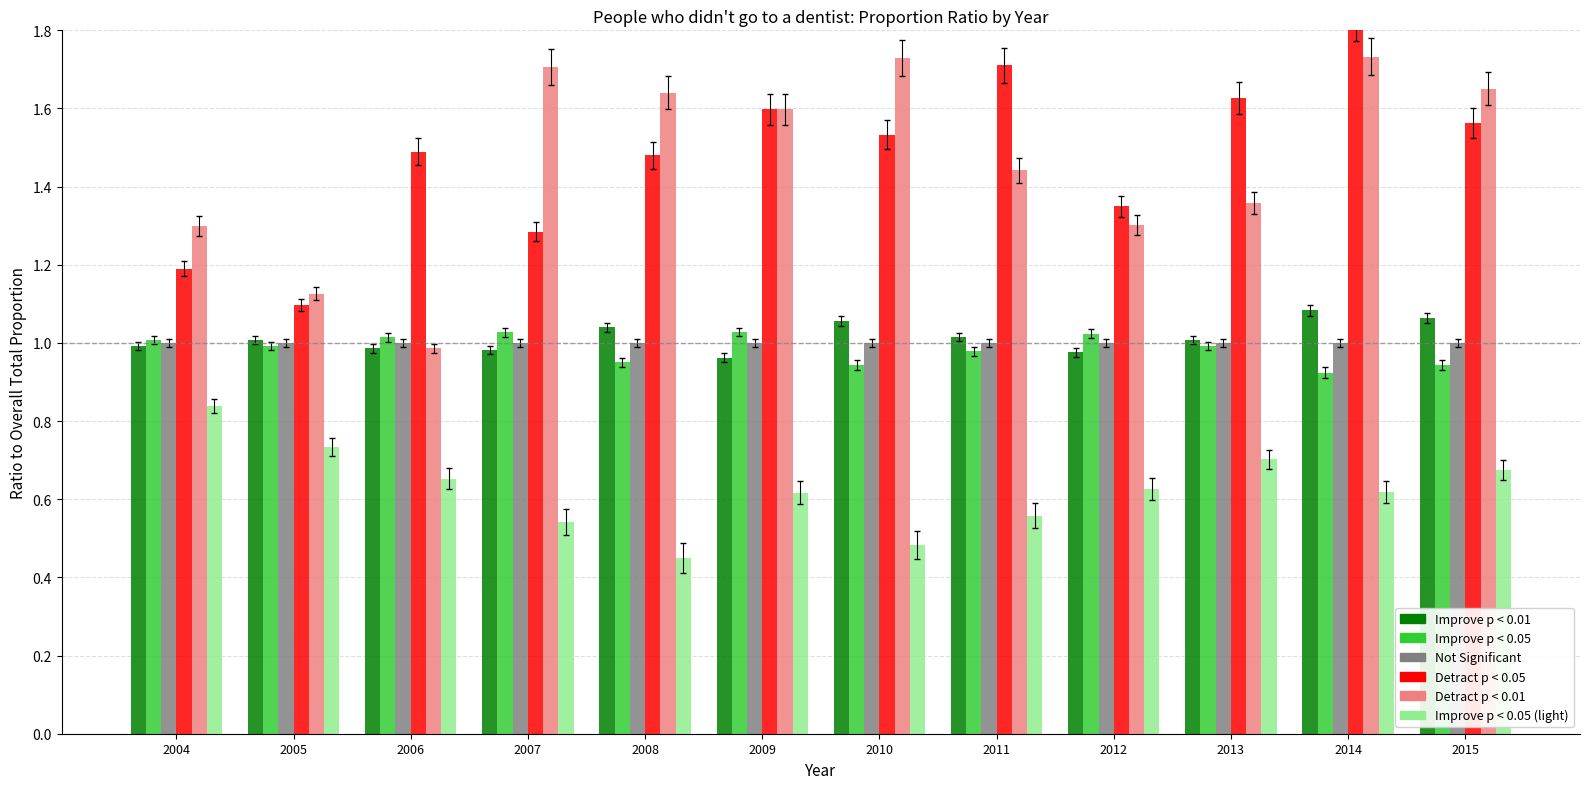

The Total series shows 1.0 at 2007. True or false?

True